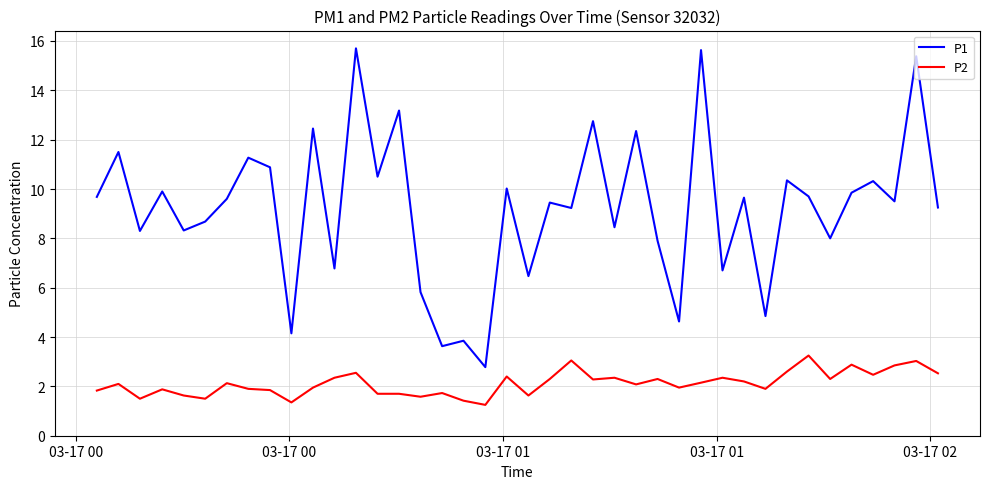

Which series has the largest total across all categories?

P1